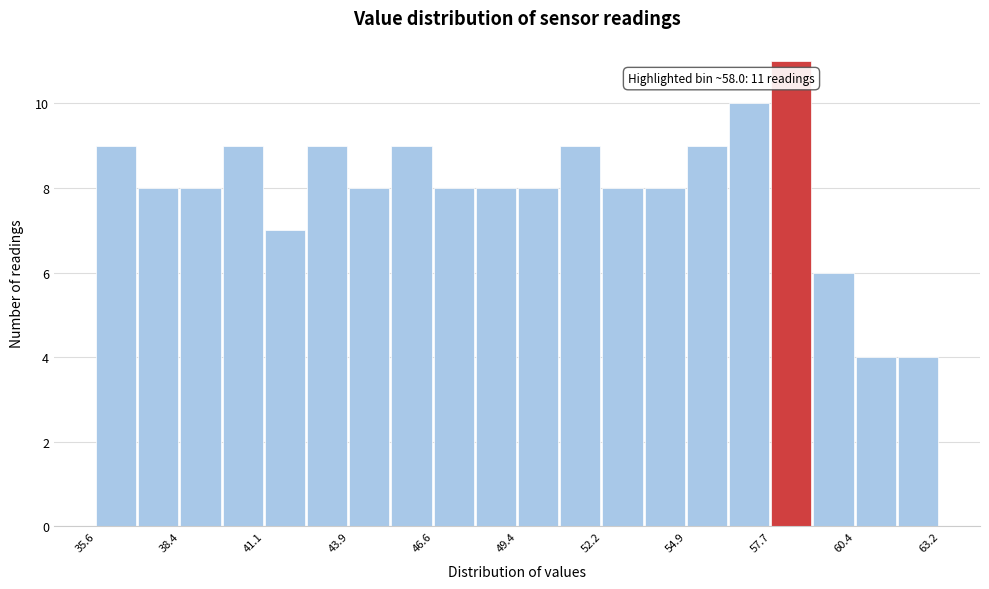

Around what value on the x-axis is the tallest bar? Give the approximate position of its centre, as read against the axis.

58.5